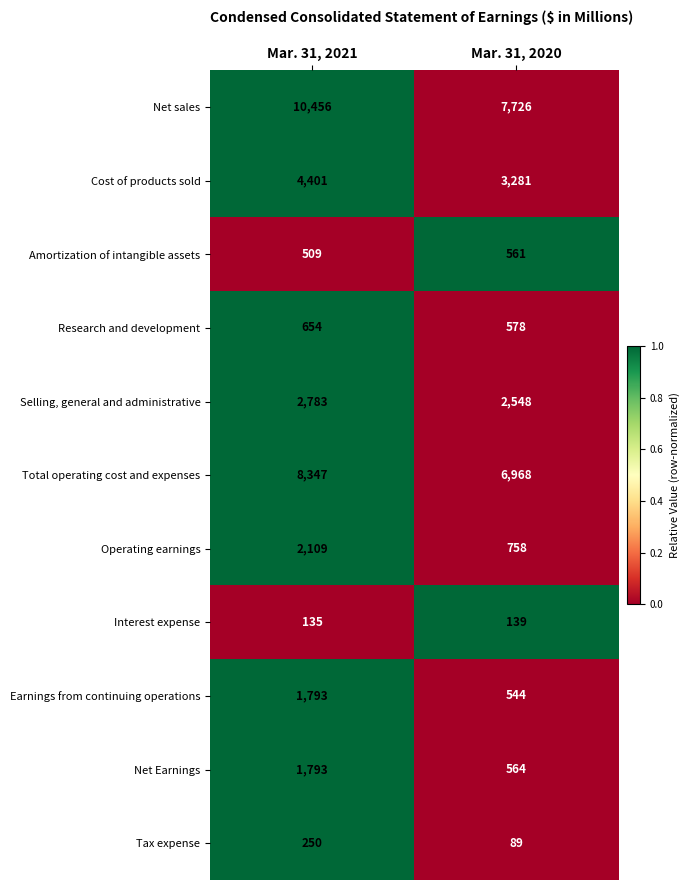

Which series has the largest range (max minus min)?

Net sales